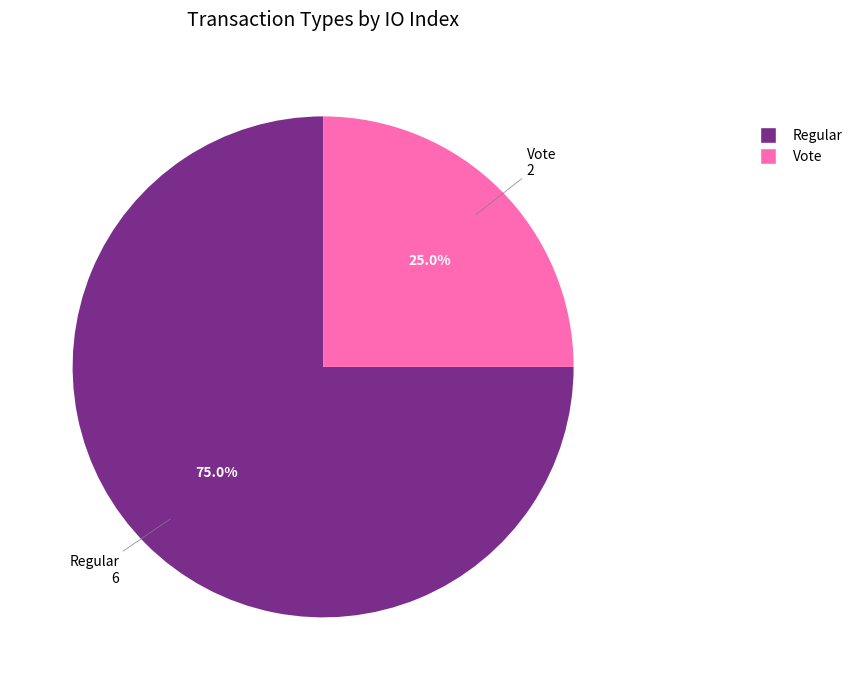

To the nearest percent, what is the difference between the Vote and Regular slice percentages?

50%